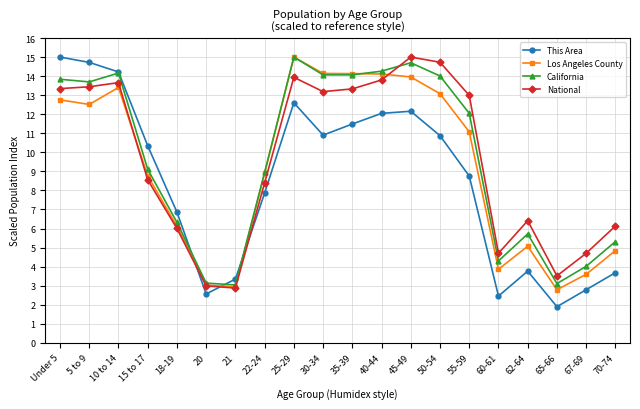

How many intersections are there between This Area and Los Angeles County?

3